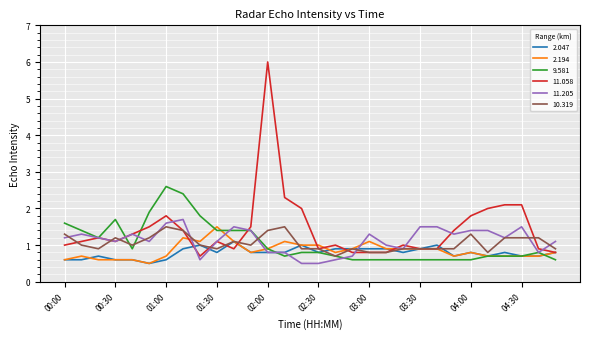

Which series has the widest spread of values?

11.058